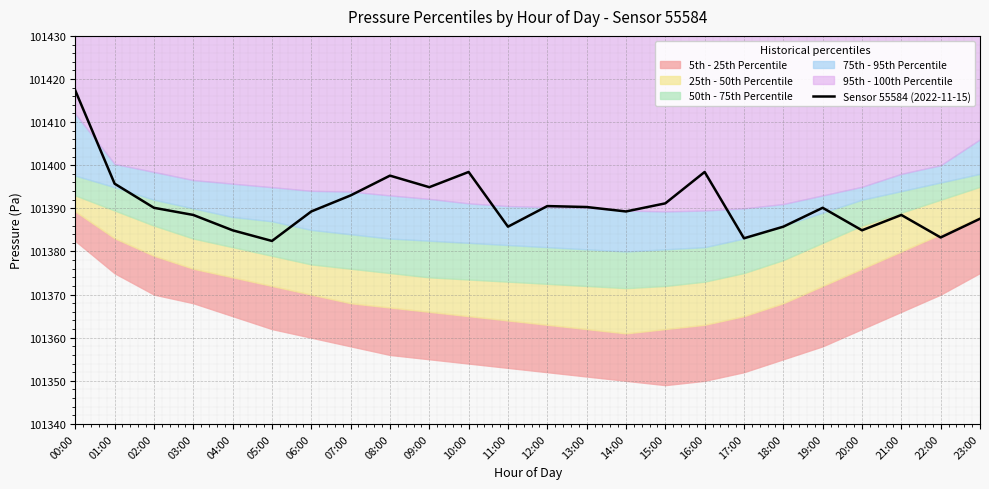

What is the label of the 13th point from the left?

12:00